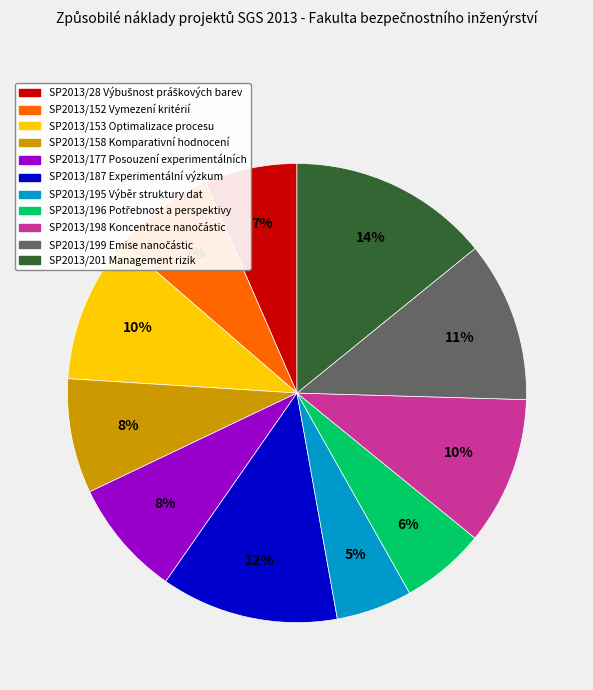

The SP2013/201 Management rizik slice represents 24% of the pie. True or false?

False